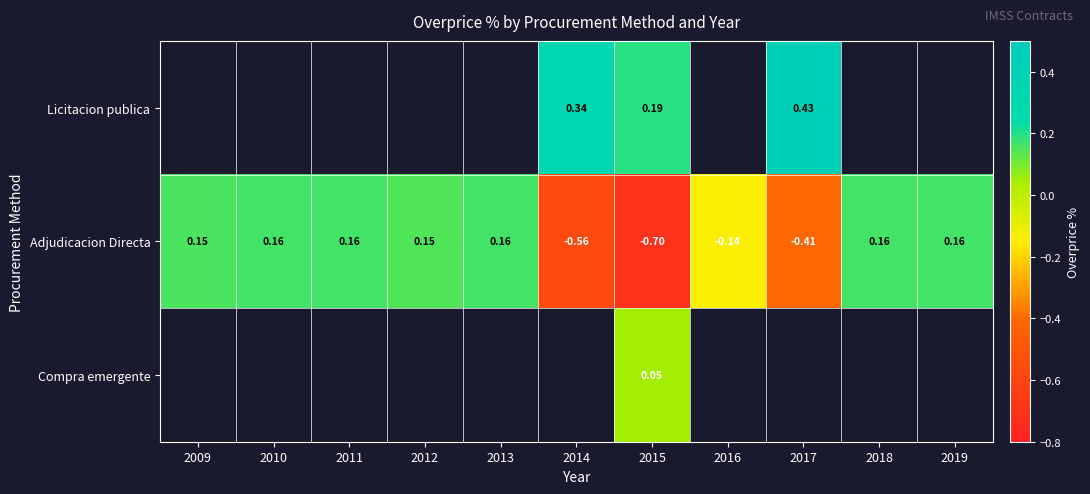

How many values in the Adjudicacion Directa series exceed 0?

7